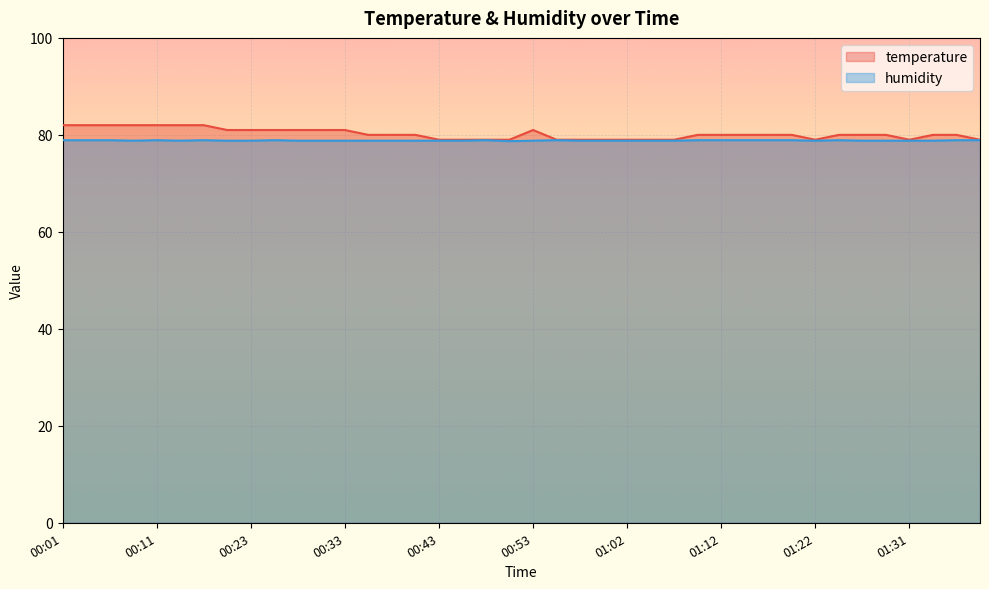

True or false: temperature has more than 1 points higher than both neighbors.

False